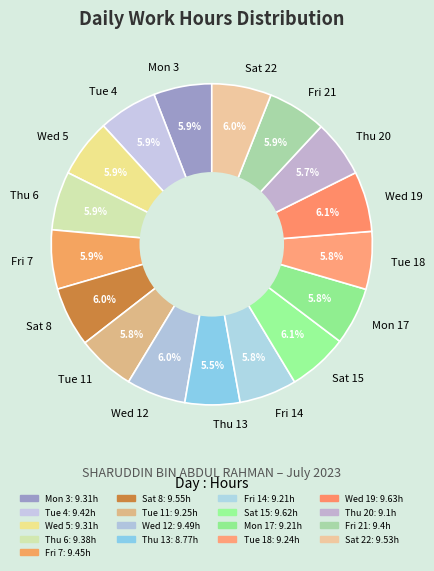

Is Wed 5 the majority of the pie?

No